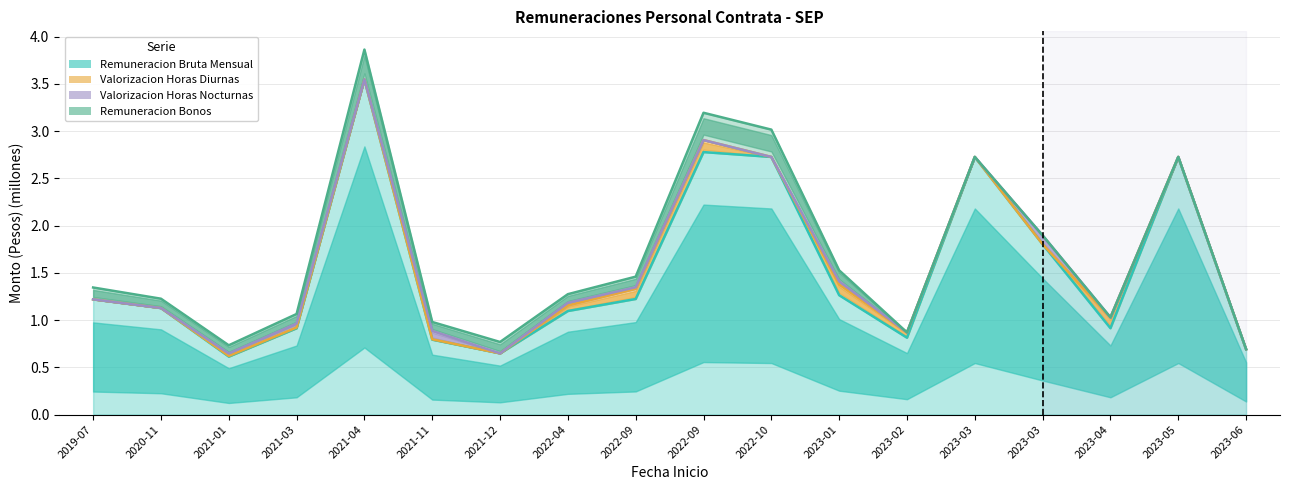

What is the difference between the maximum and minimum values in the Valorizacion Horas Diurnas series?

2.9